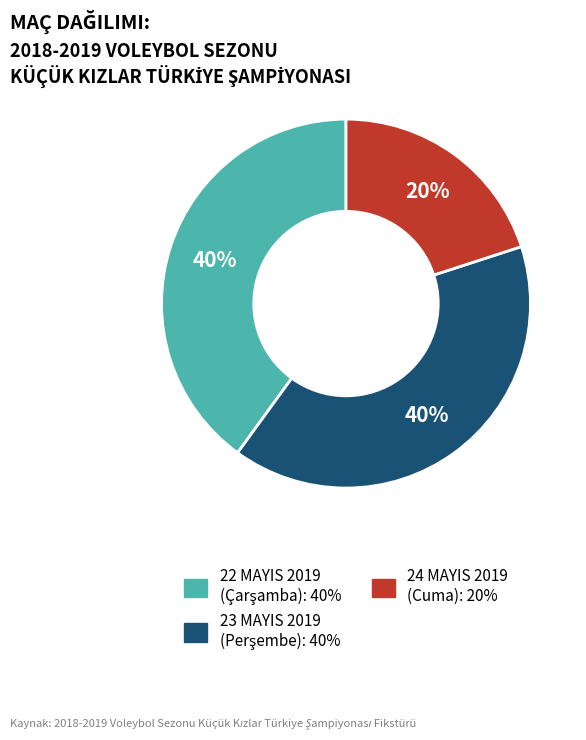

To the nearest percent, what is the average slice percentage?

33%